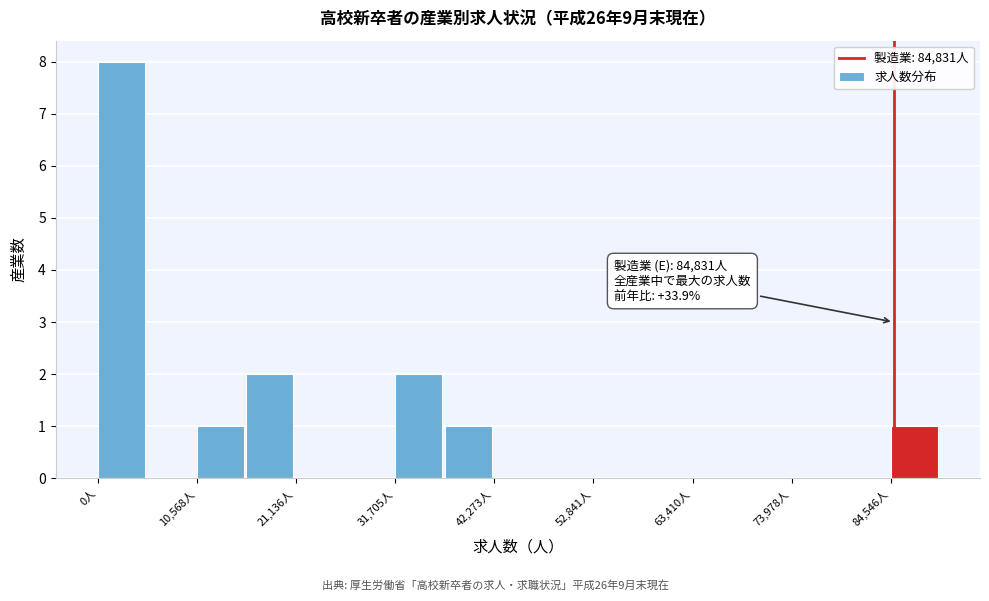

Read against the x-axis, roughly where is the centre of the tallest bar?

2000